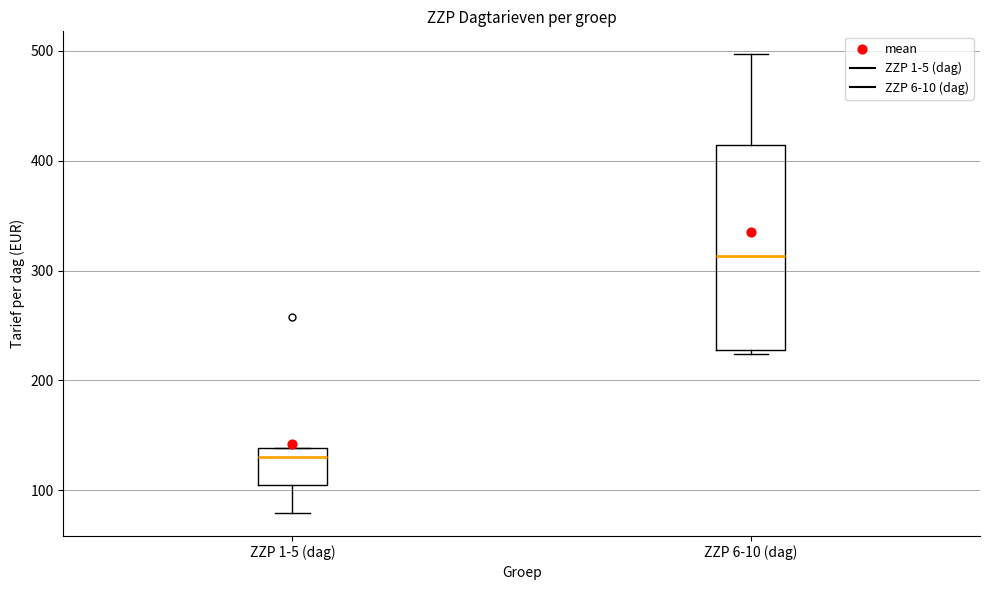

Which box's median line is the lowest?

ZZP 1-5 (dag)